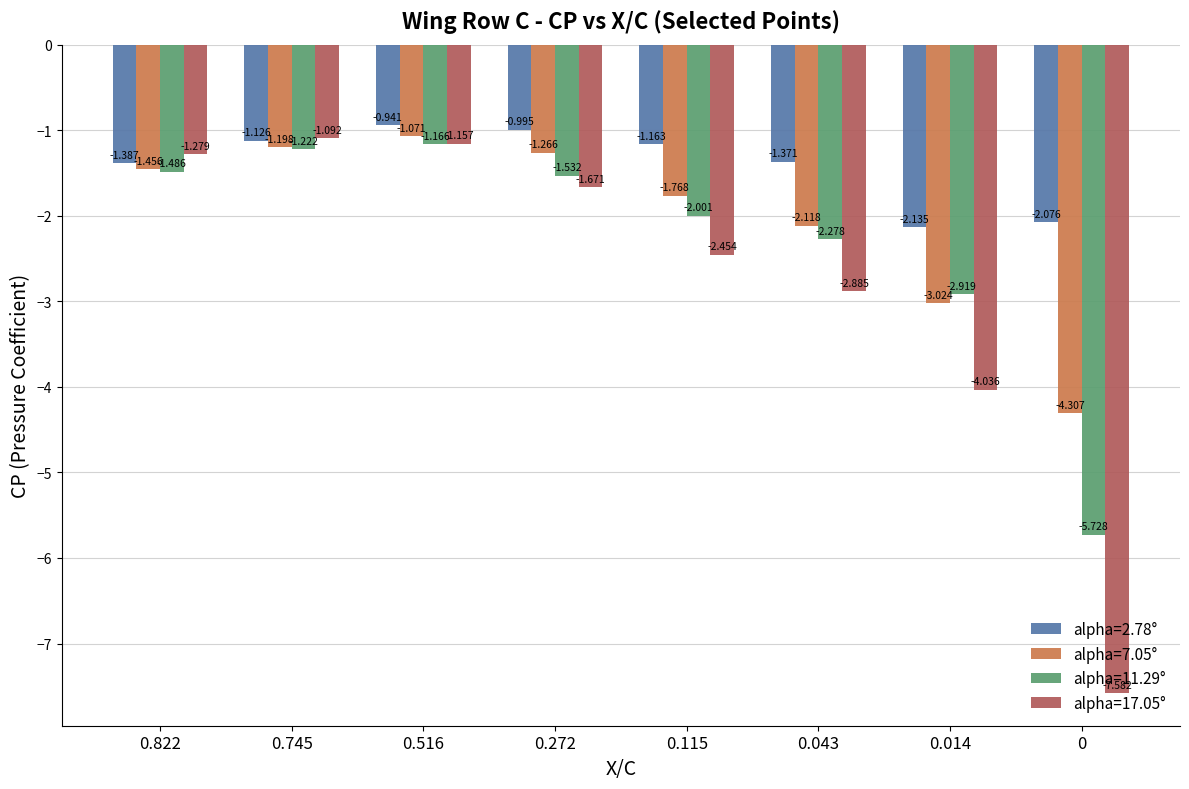

Is the value of alpha=7.05° at 0.272 greater than the value of alpha=2.78° at 0.014?

Yes